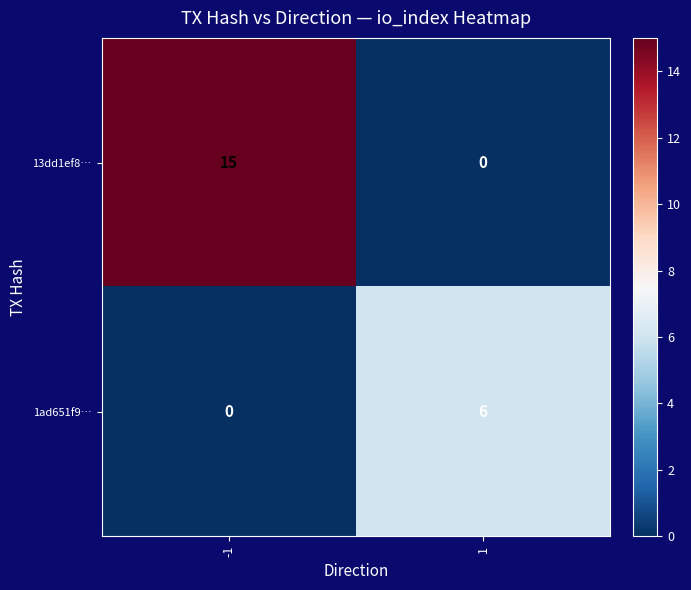

The 13dd1ef8… series shows 15 at -1. True or false?

True